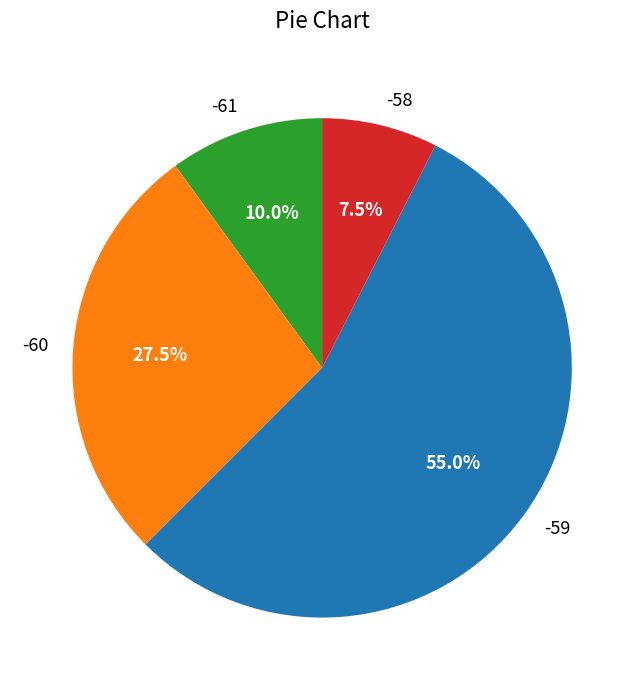

Is there a majority slice in this chart?

Yes